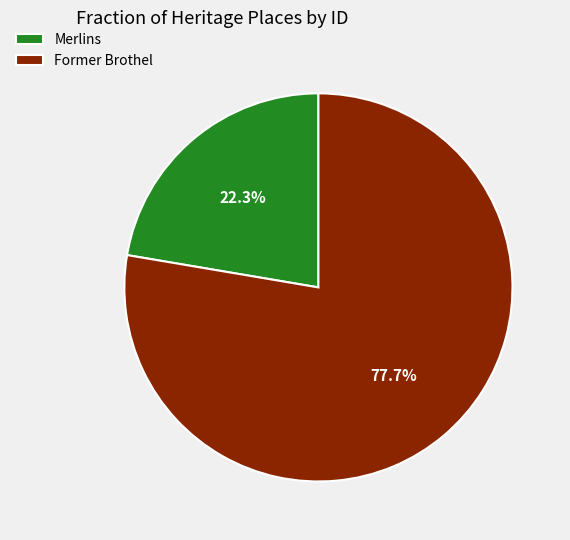

Rank the categories by value from lowest to highest.

Merlins, Former Brothel